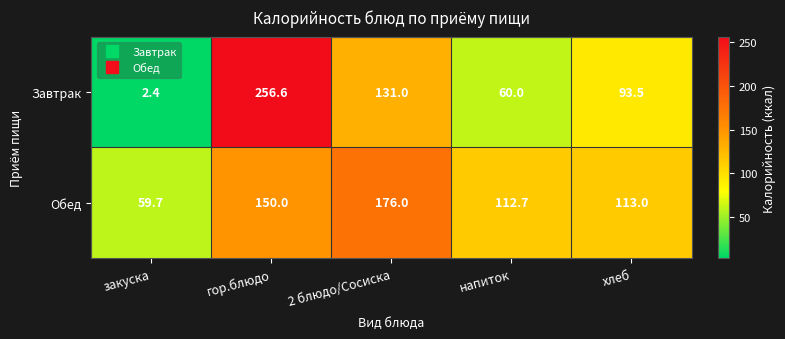

Rank the series by their maximum value, from highest to lowest.

Завтрак, Обед